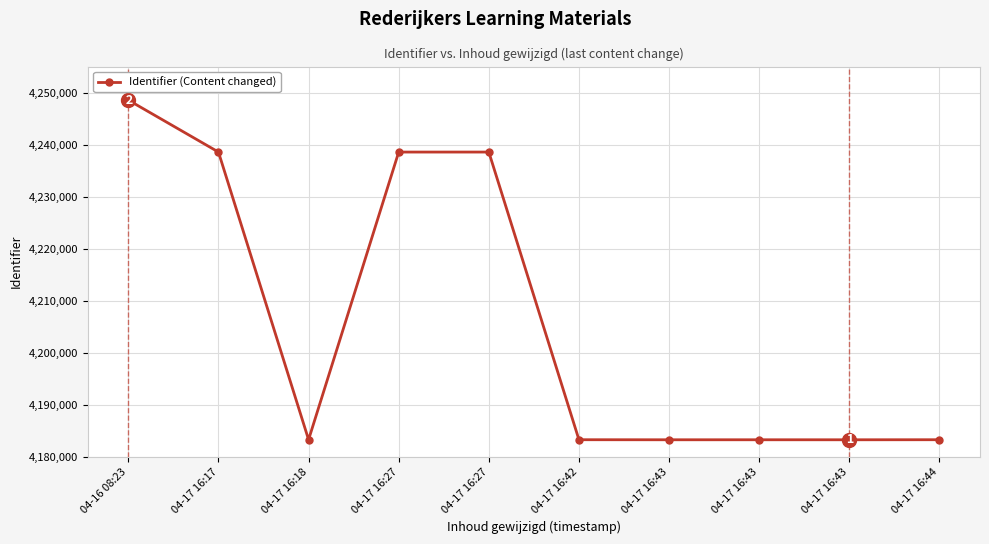

How many distinct data groups are displayed?

1